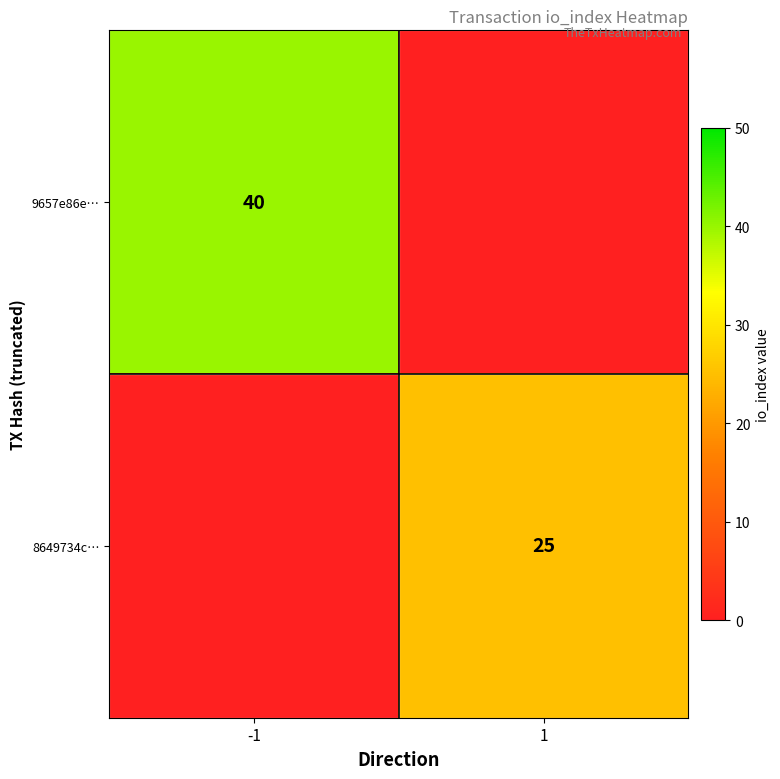

Is it true that 8649734c… equals 13 at 1?

False